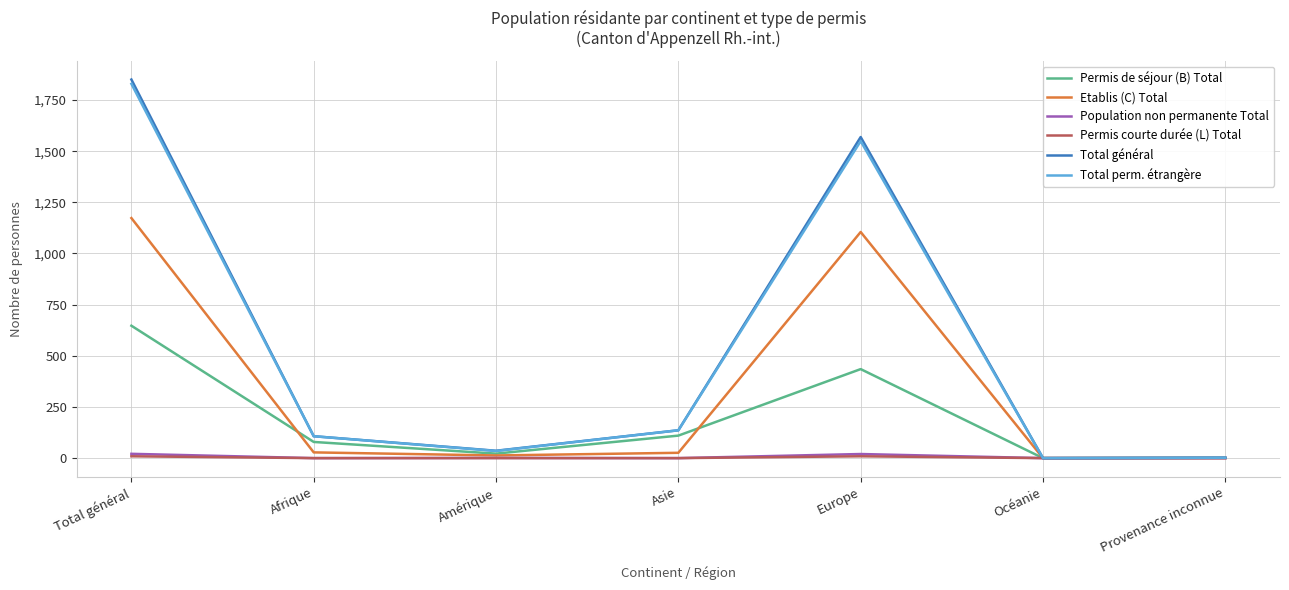

The value of Etablis (C) Total at Océanie is -674. True or false?

False